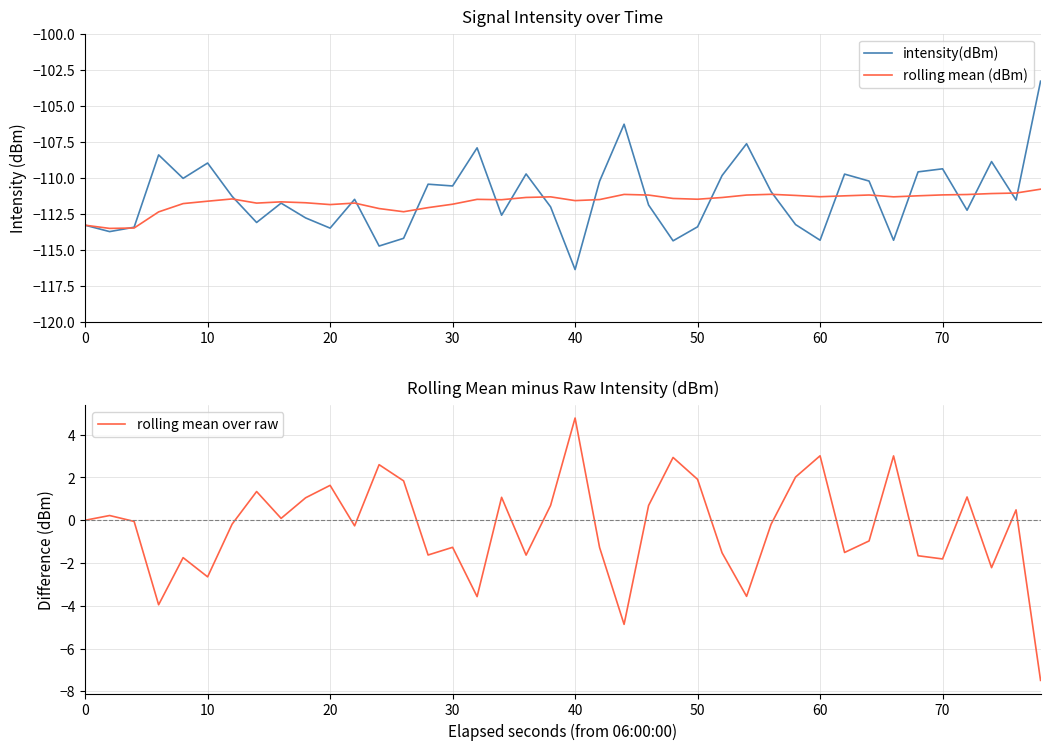

Does the chart have visible grid lines?

Yes